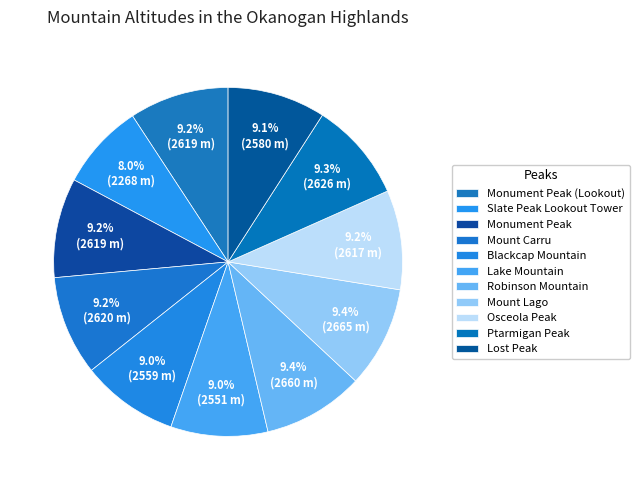

To the nearest percent, what is the difference between the Slate Peak Lookout Tower and Ptarmigan Peak slice percentages?

1%